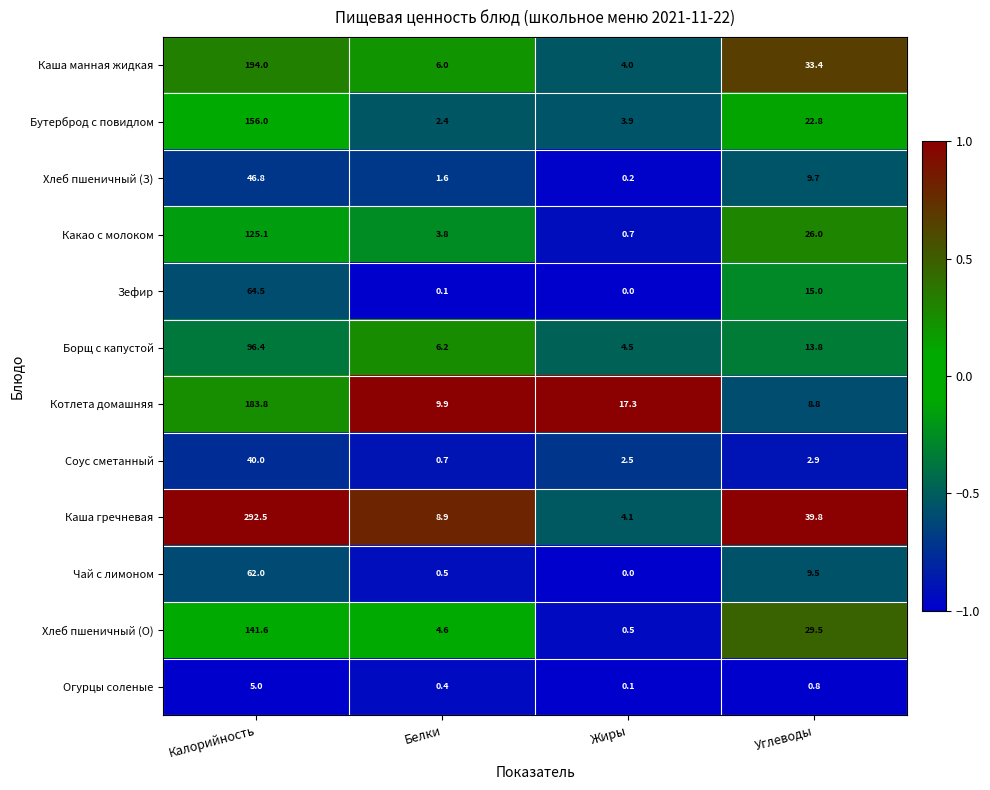

What is the smallest value displayed?

0.0